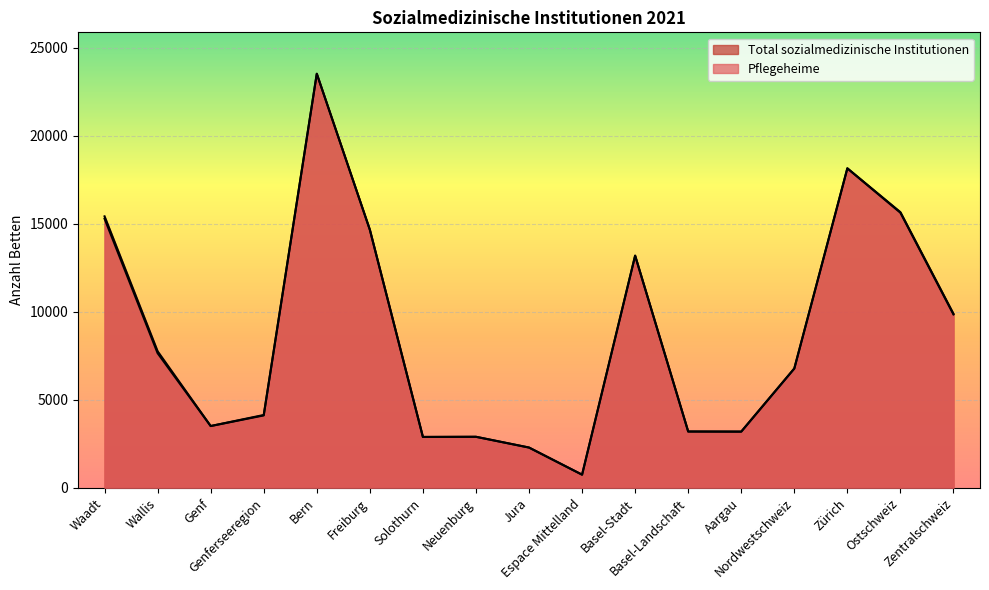

Rank the series by their average value, from lowest to highest.

Pflegeheime, Total sozialmedizinische Institutionen